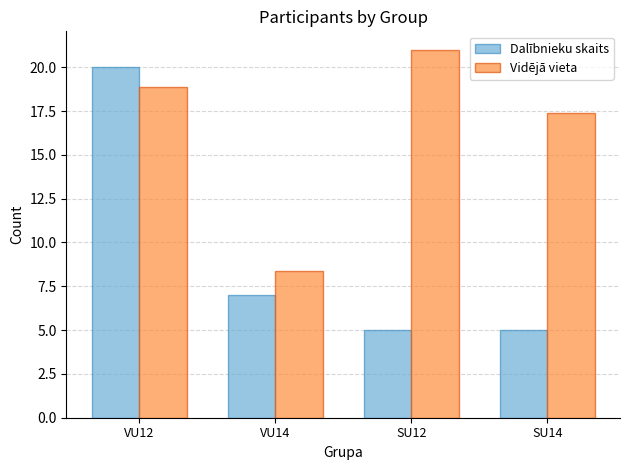

What is the total value across all series at SU14?

22.4